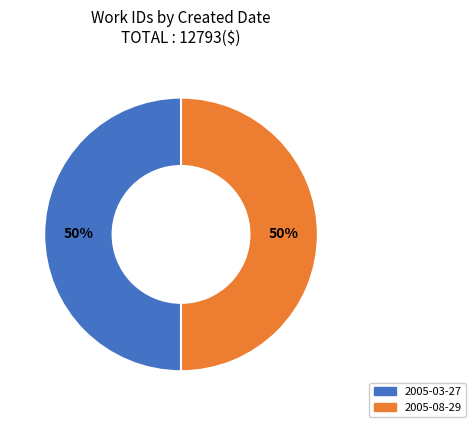

The 2005-03-27 slice represents 43% of the pie. True or false?

False